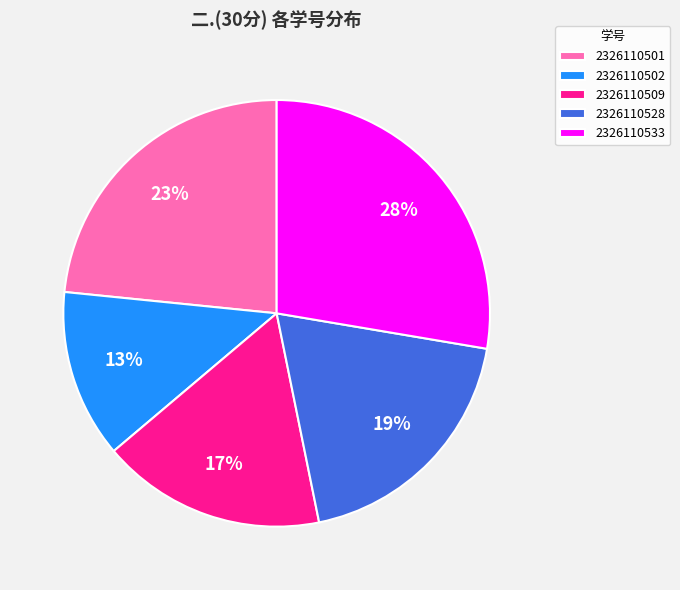

Which category has the smallest portion of the pie?

2326110502